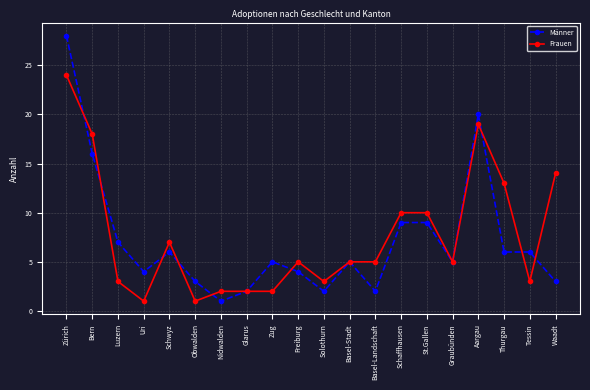

What is the label of the 3rd point from the right?

Thurgau